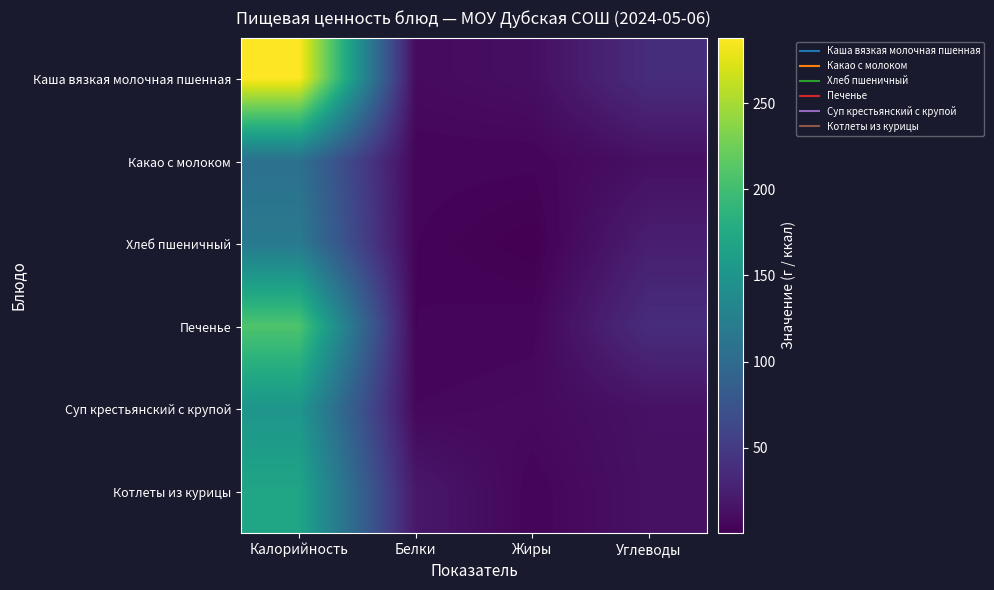

What is the difference between the highest and lowest values at Калорийность?

180.8